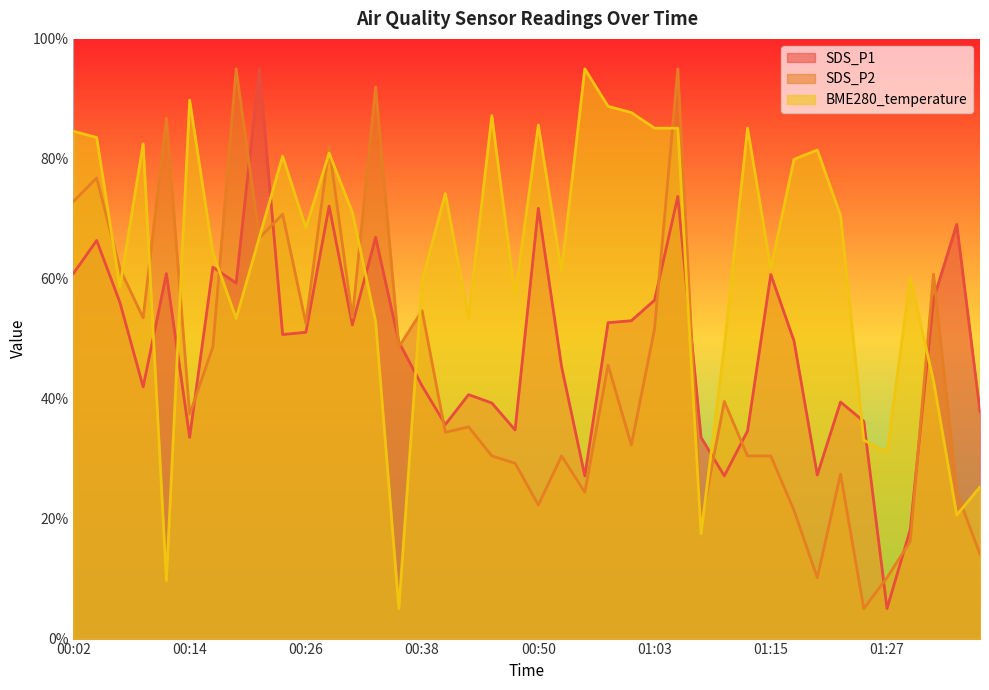

Does the chart have visible grid lines?

No